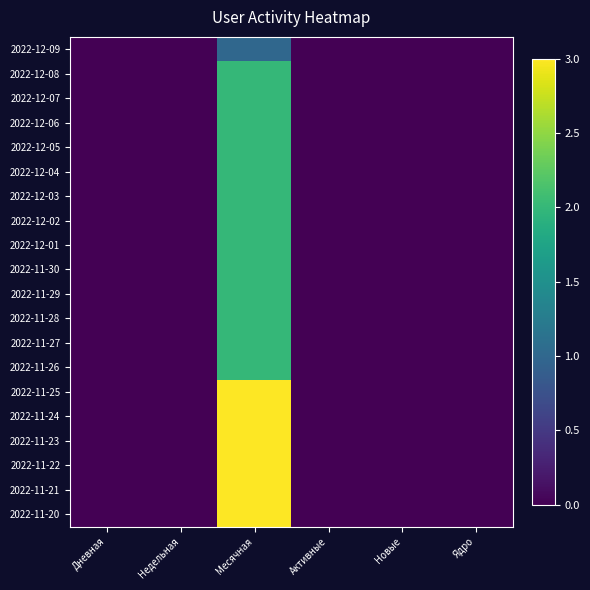

Between Недельная and Ядро, which is larger?

Недельная